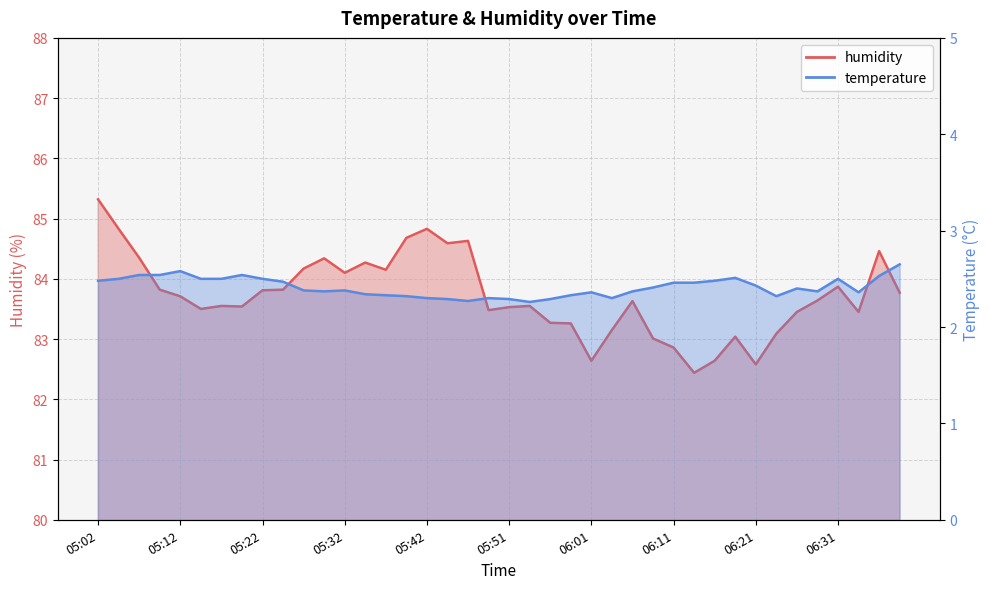

How many interior local valleys does the temperature series have?

7